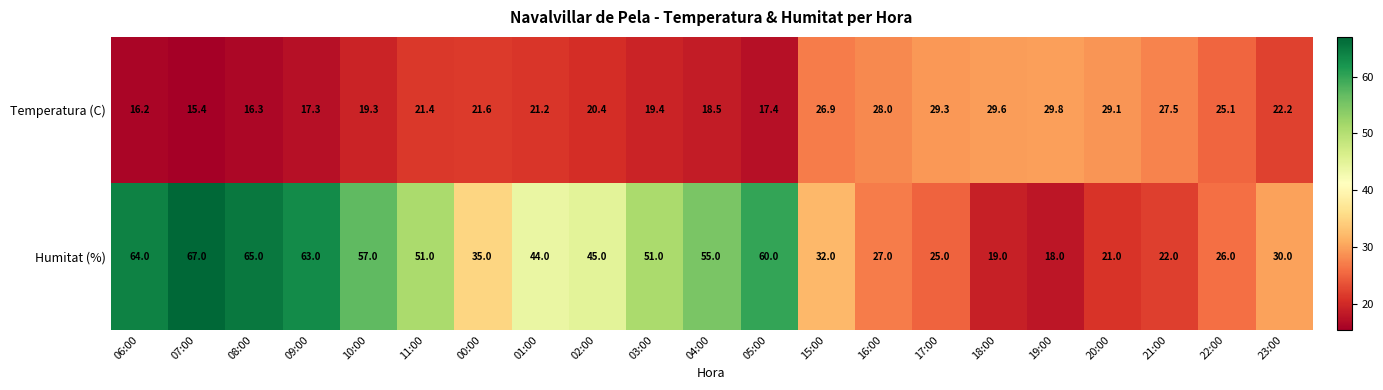

List the series in order of their peak value, lowest first.

Temperatura (C), Humitat (%)